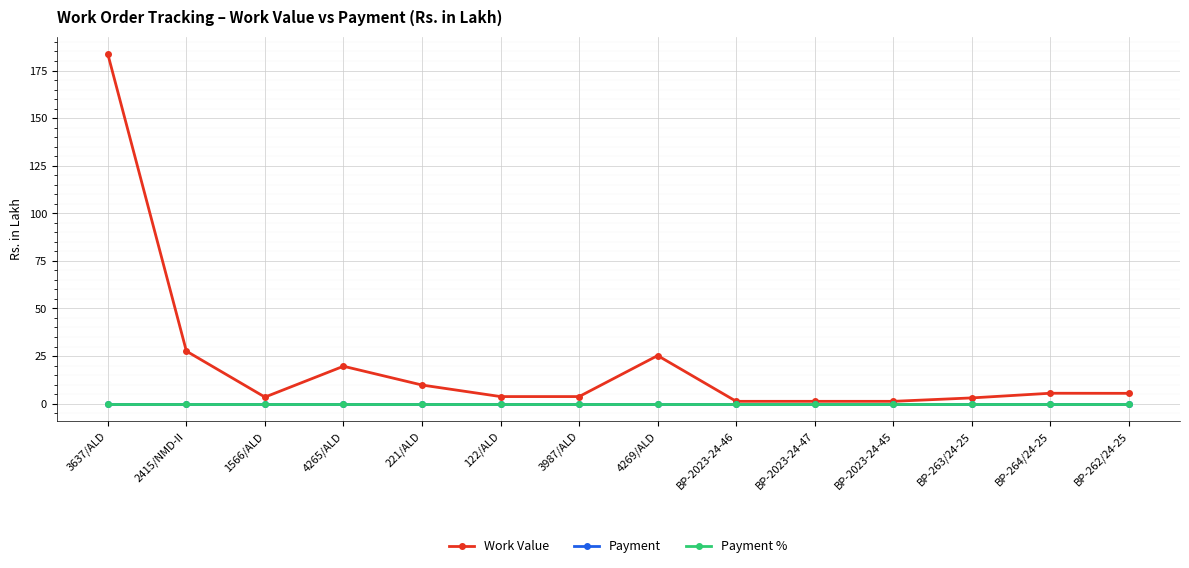

Is it true that Payment equals 0.0 at 3987/ALD?

True